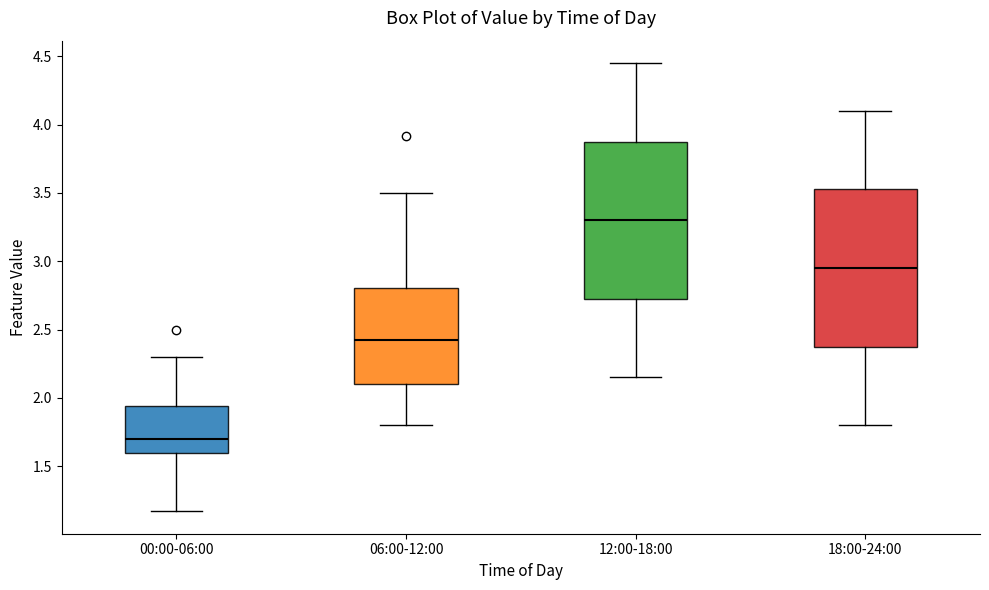

Reading left to right, transcribe this box plot: for each box, give where its median line is, the range the box spans, and where its two whiskers end, as read against the y-axis. The values are not printed on the chart, so give them approximately, as read against the axis.

00:00-06:00: median 1.70, box 1.60 to 1.95, whiskers 1.15 to 2.30
06:00-12:00: median 2.45, box 2.10 to 2.80, whiskers 1.80 to 3.50
12:00-18:00: median 3.30, box 2.75 to 3.90, whiskers 2.15 to 4.45
18:00-24:00: median 2.95, box 2.40 to 3.55, whiskers 1.80 to 4.10